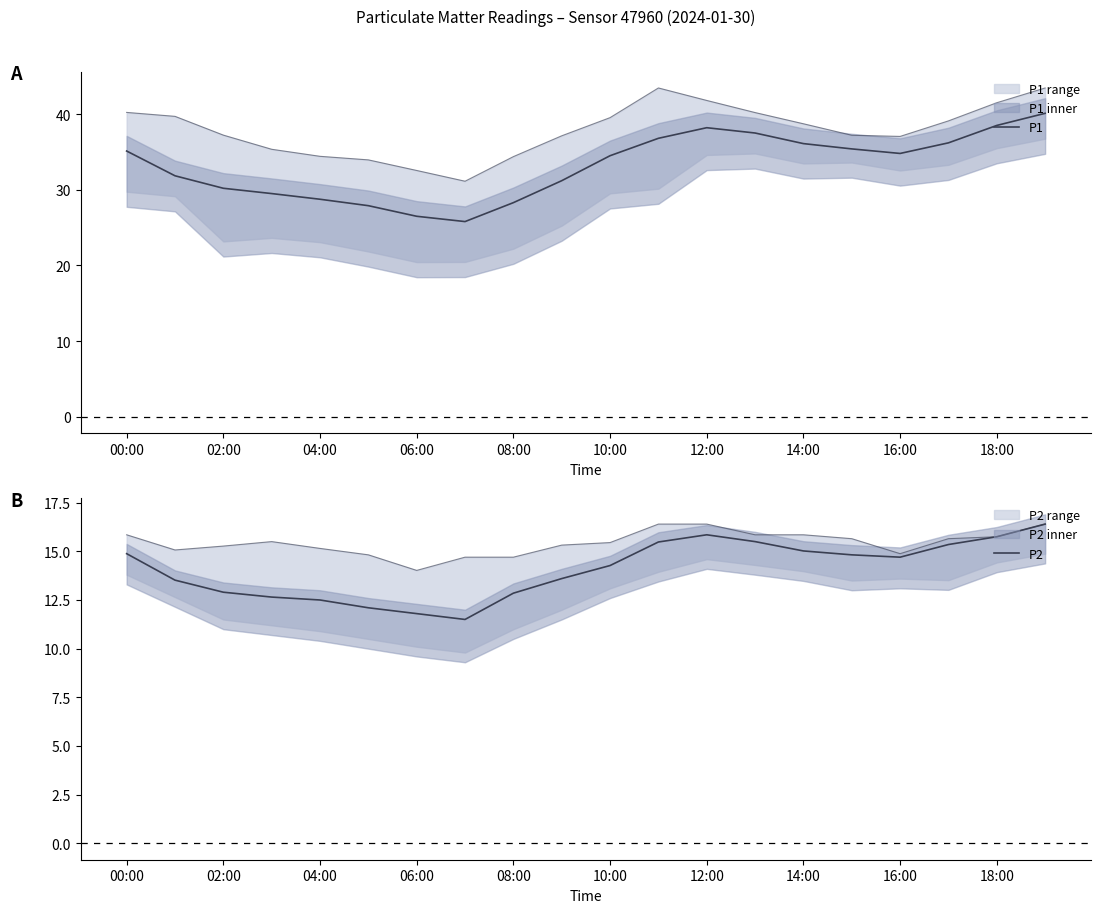

At which category does P2 reach its first local peak?

12:00